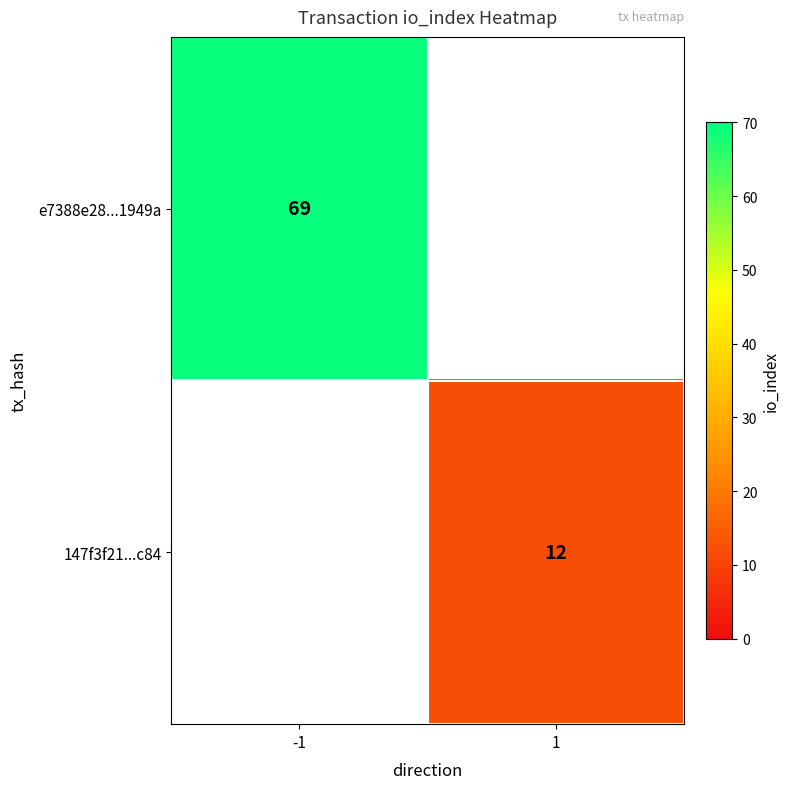

True or false: 147f3f21...c84 has a value of 12 at 1.

True